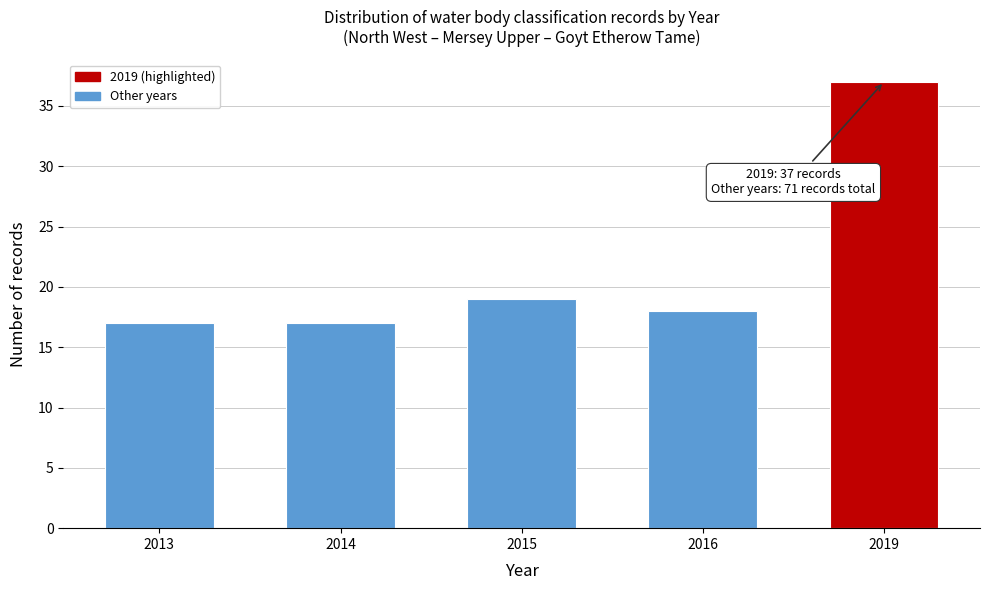

Reading left to right, what are all the values shown in this chart?

17	17	19	18	37